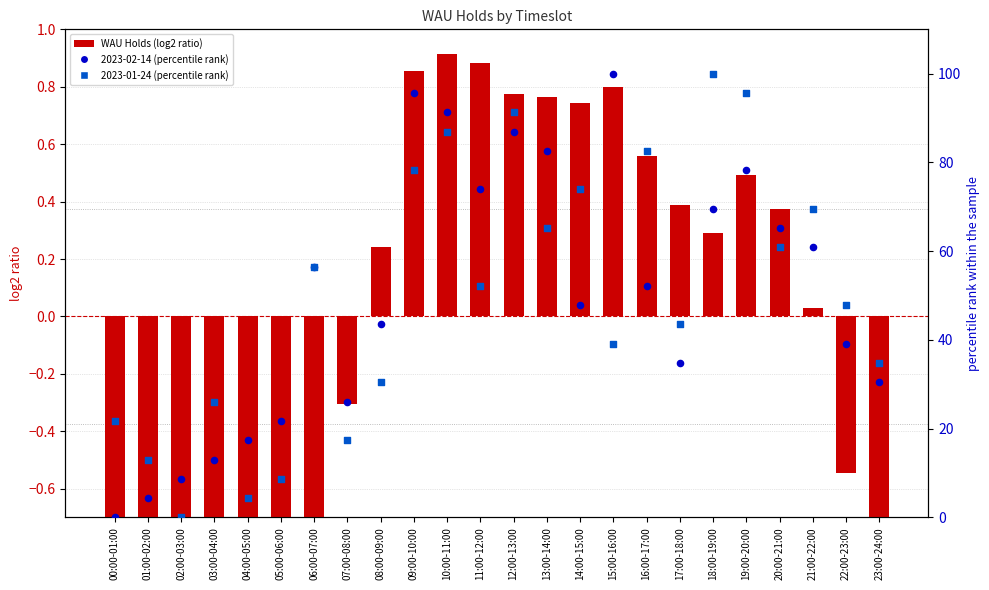

Which series has the largest Y range (max minus min)?

2023-02-14 (percentile rank)